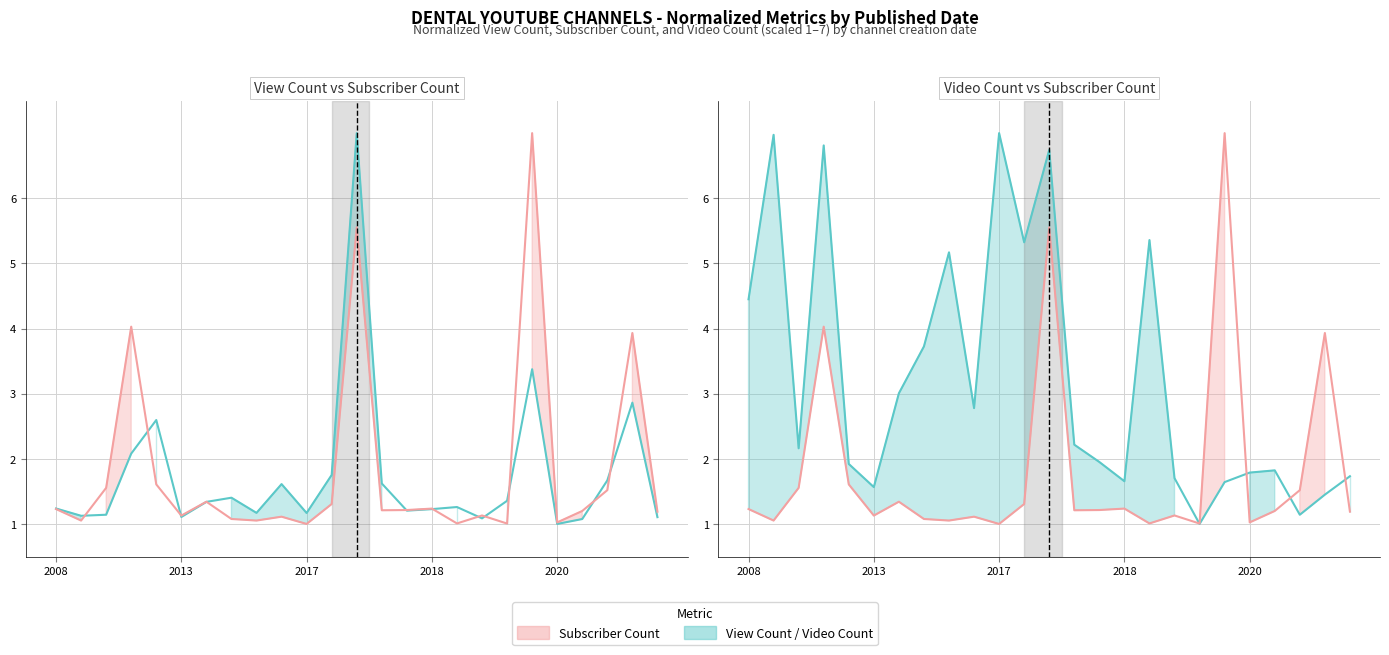

At how many categories does at least one series exceed 3?

12